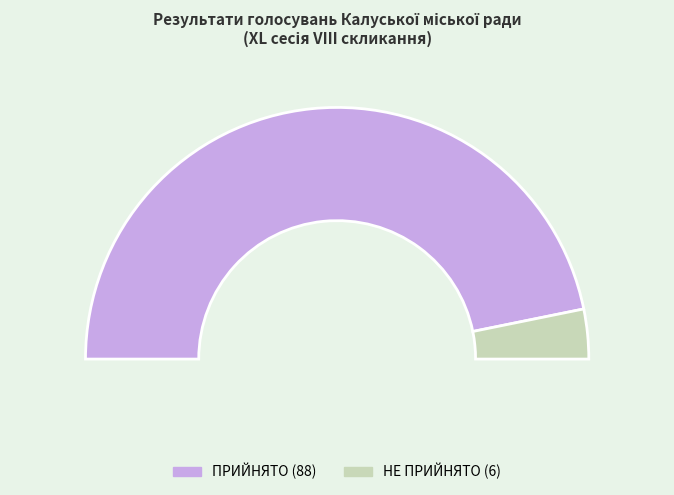

Count the number of slices in the pie.

2